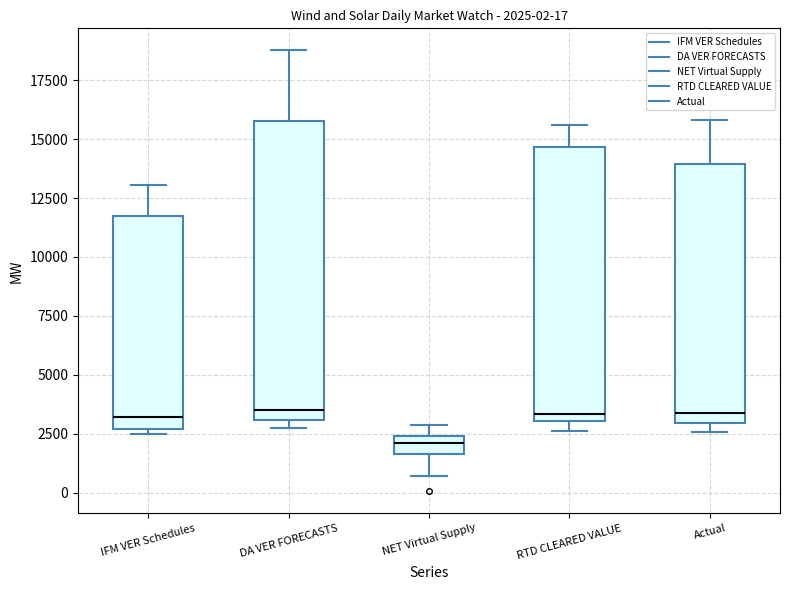

Which box is the tallest, from its lower edge to its upper edge?

DA VER FORECASTS